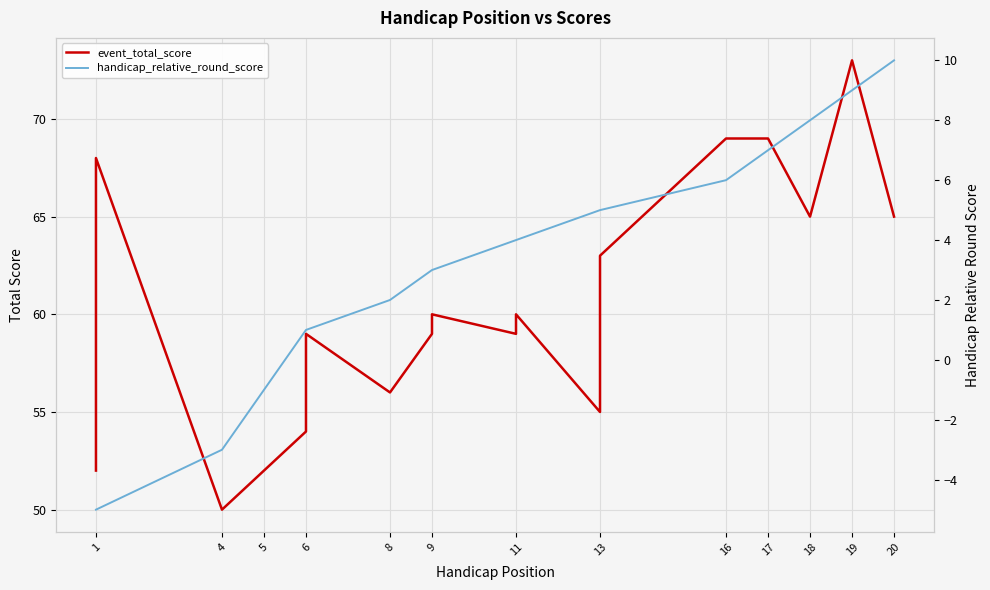

True or false: handicap_relative_round_score and event_total_score intersect in this chart.

False